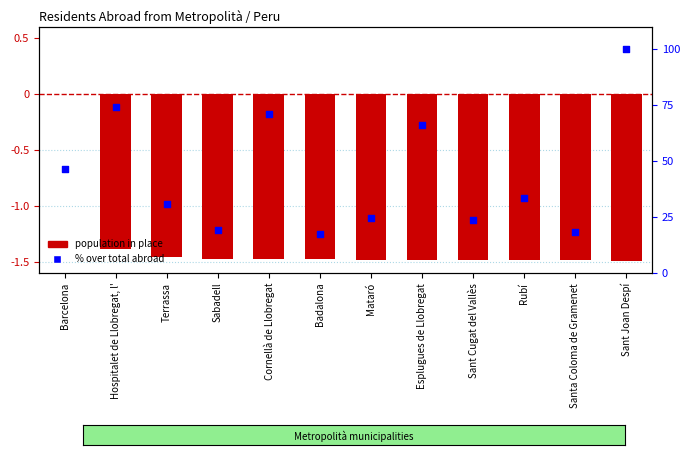

Which series reaches the maximum Y coordinate?

% over total abroad